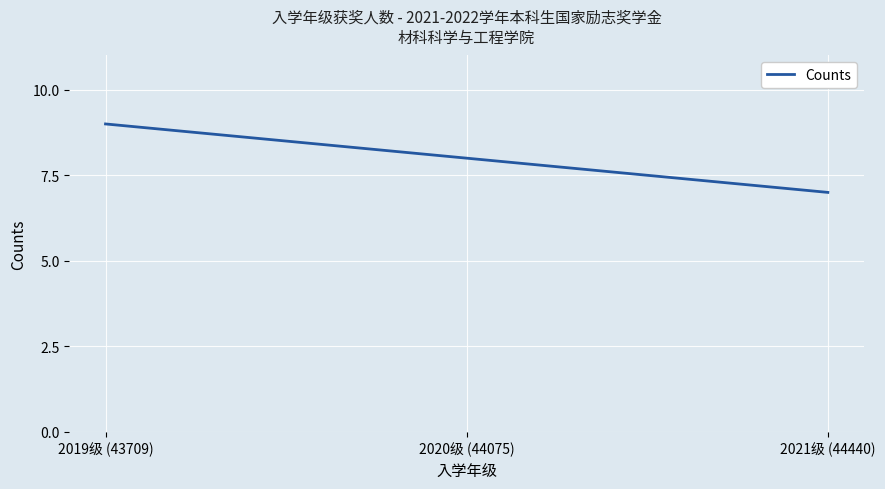

Where is the data nearest to the value 8?

2020级 (44075)